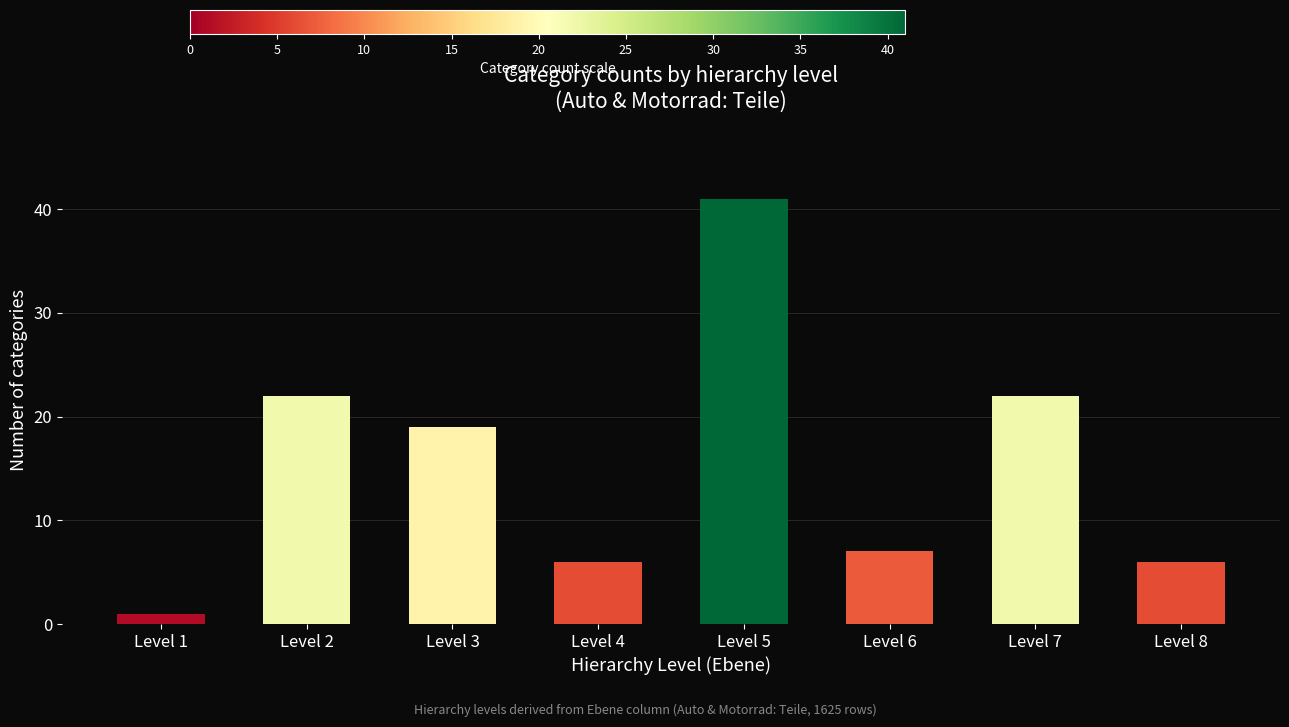

What is the maximum value shown in the chart?

41